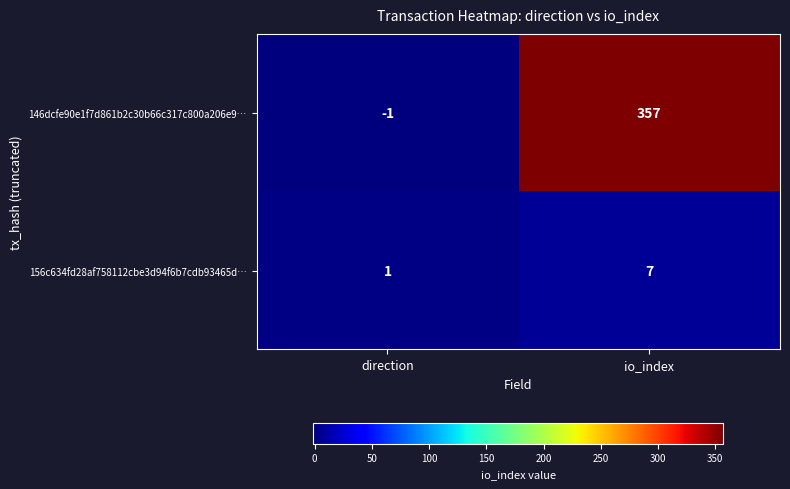

How many values in the 156c634fd28af758112cbe3d94f6b7cdb93465d… series are below 7?

1